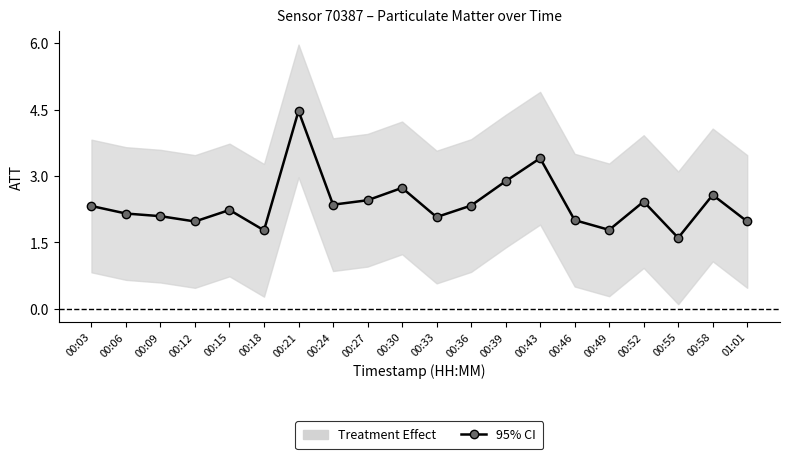

Where is the first local maximum?

00:15